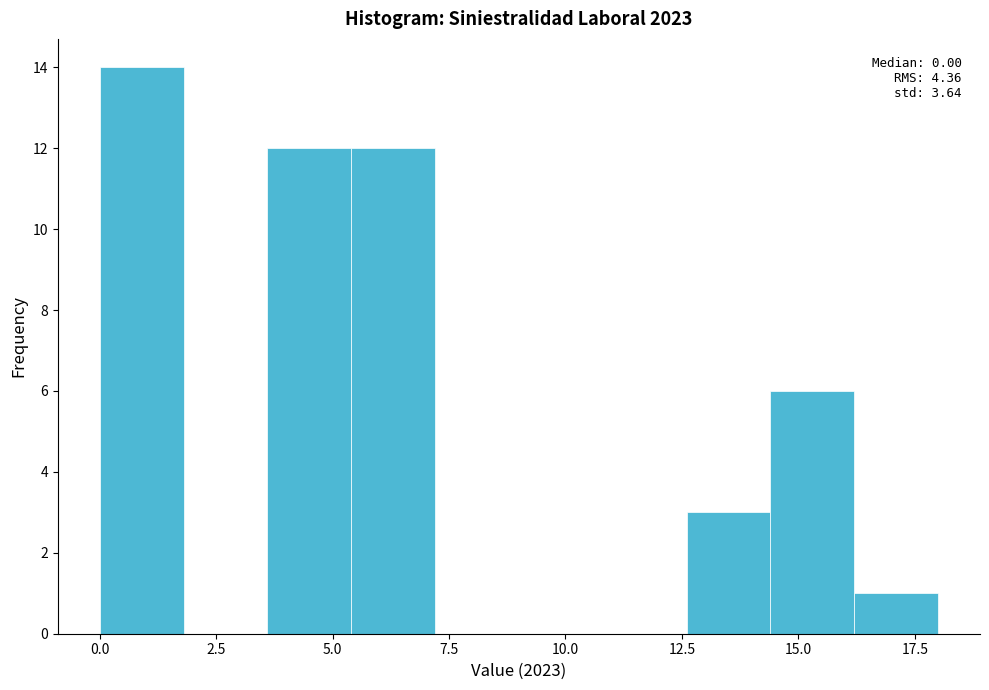

Read against the x-axis, roughly where is the centre of the tallest bar?

1.0